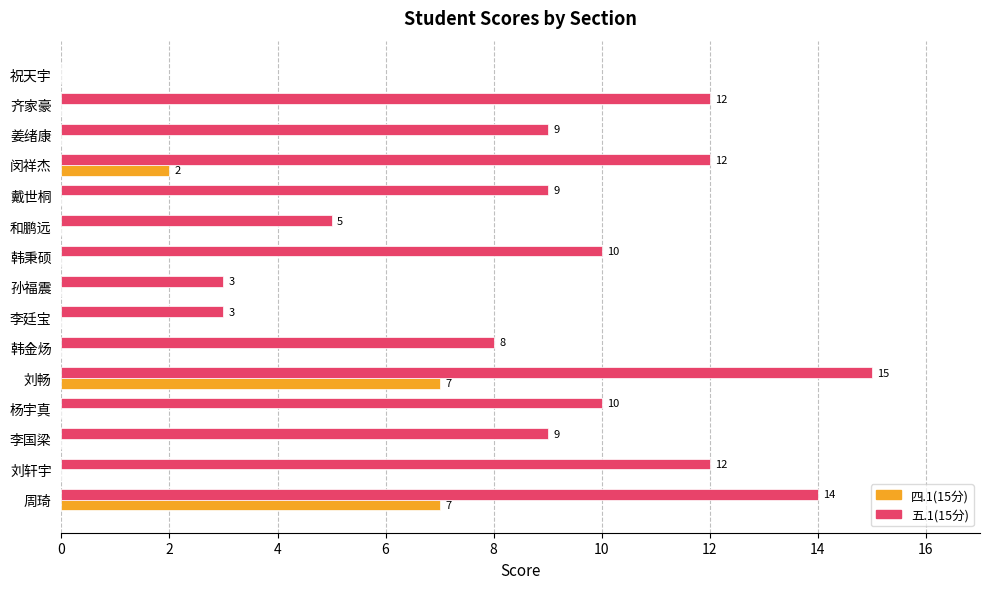

How many distinct data groups are displayed?

2